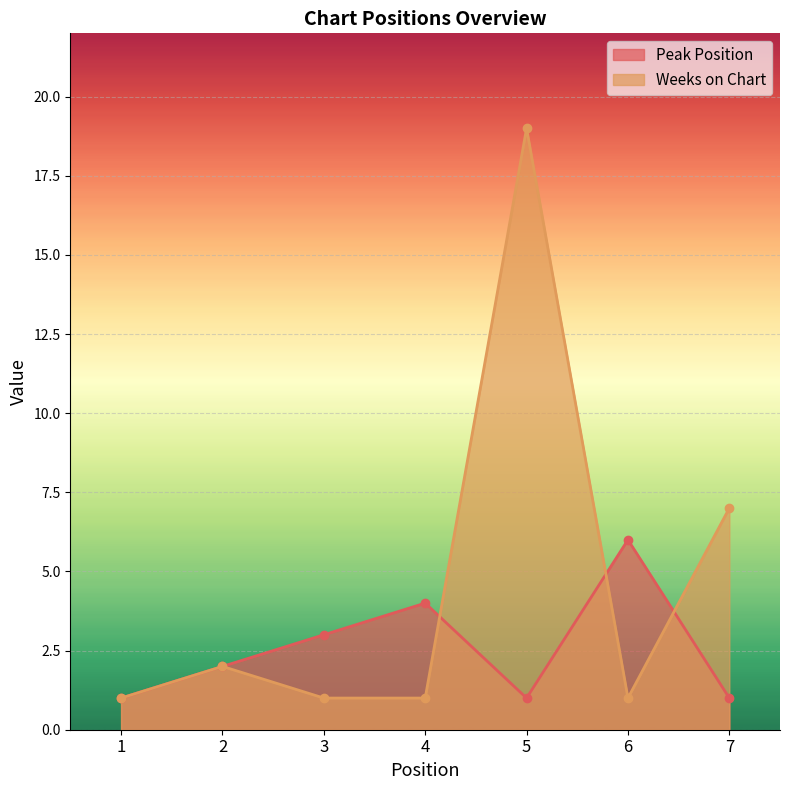

How many lines are shown in the chart?

2